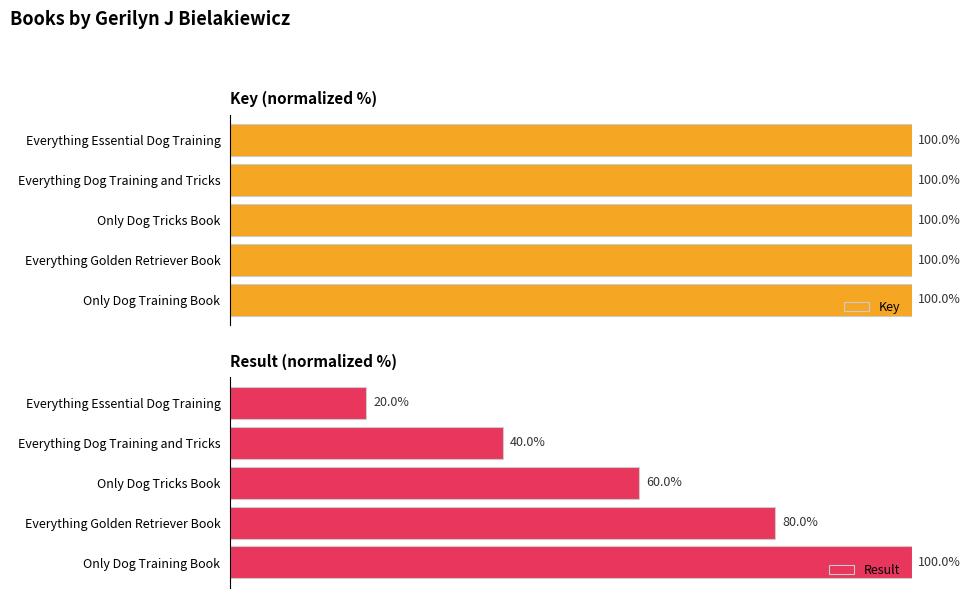

What is the sum of all Key values?

500.0